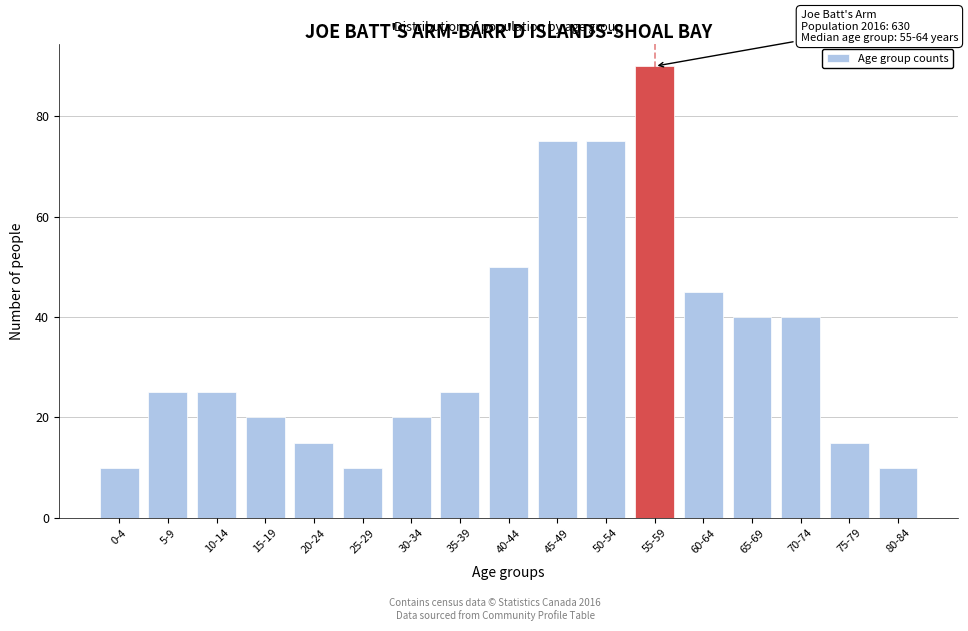

Reading right to left, extract all data points from this chart.

80-84=10	75-79=15	70-74=40	65-69=40	60-64=45	55-59=90	50-54=75	45-49=75	40-44=50	35-39=25	30-34=20	25-29=10	20-24=15	15-19=20	10-14=25	5-9=25	0-4=10